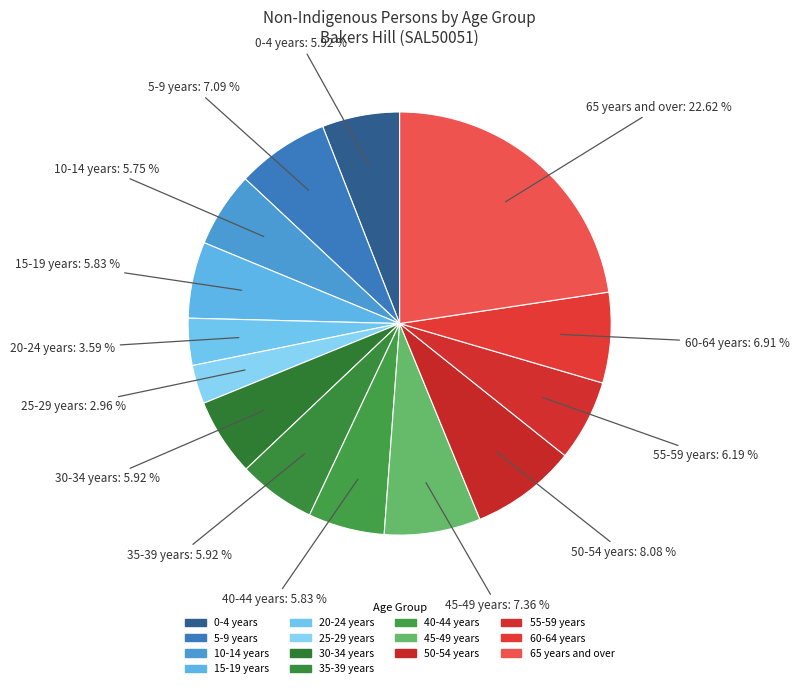

Rank the categories by value from highest to lowest.

65 years and over, 50-54 years, 45-49 years, 5-9 years, 60-64 years, 55-59 years, 0-4 years, 30-34 years, 35-39 years, 15-19 years, 40-44 years, 10-14 years, 20-24 years, 25-29 years